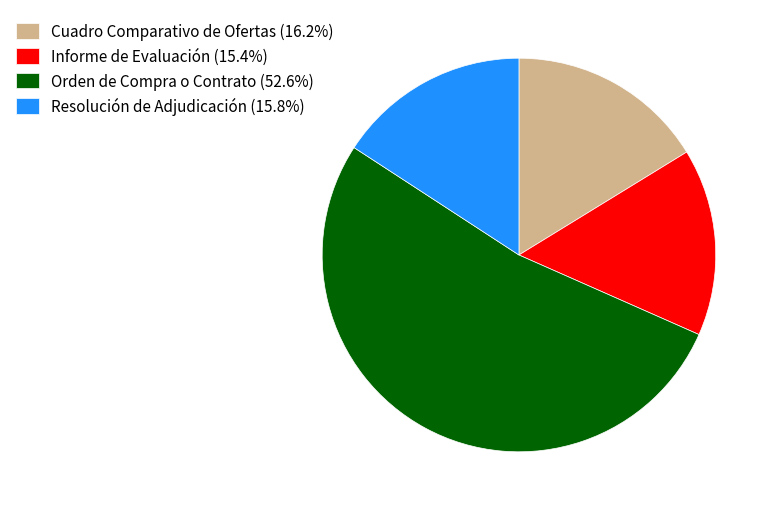

The Cuadro Comparativo de Ofertas slice represents 31% of the pie. True or false?

False